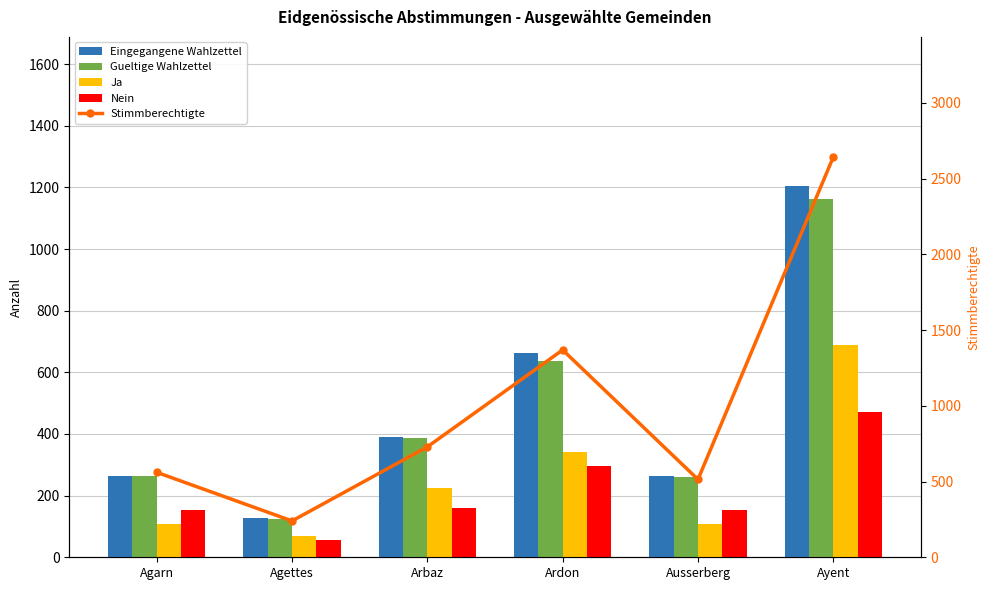

At which label is Eingegangene Wahlzettel closest to 667?

Ardon